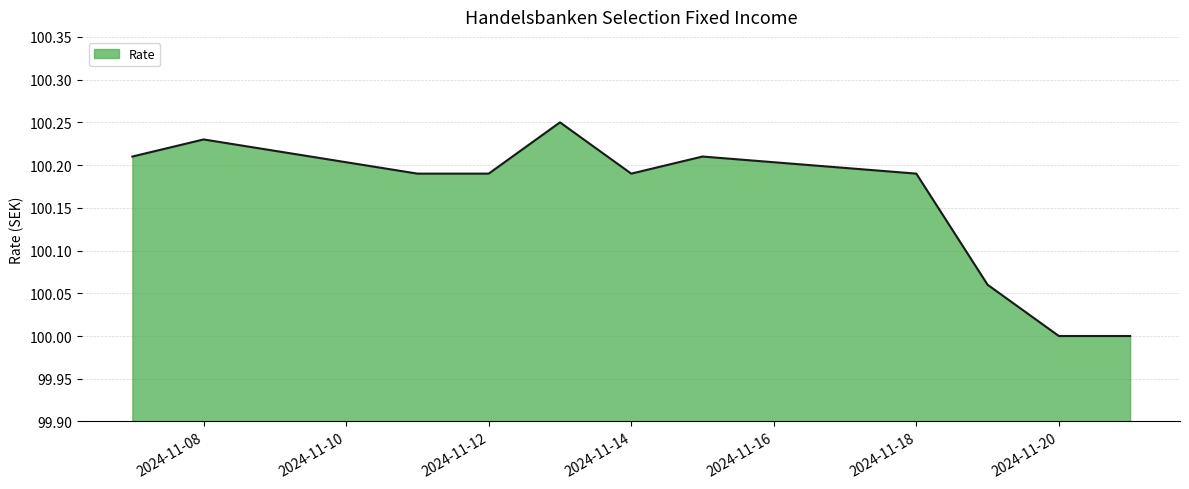

What is the smallest value displayed?

100.0